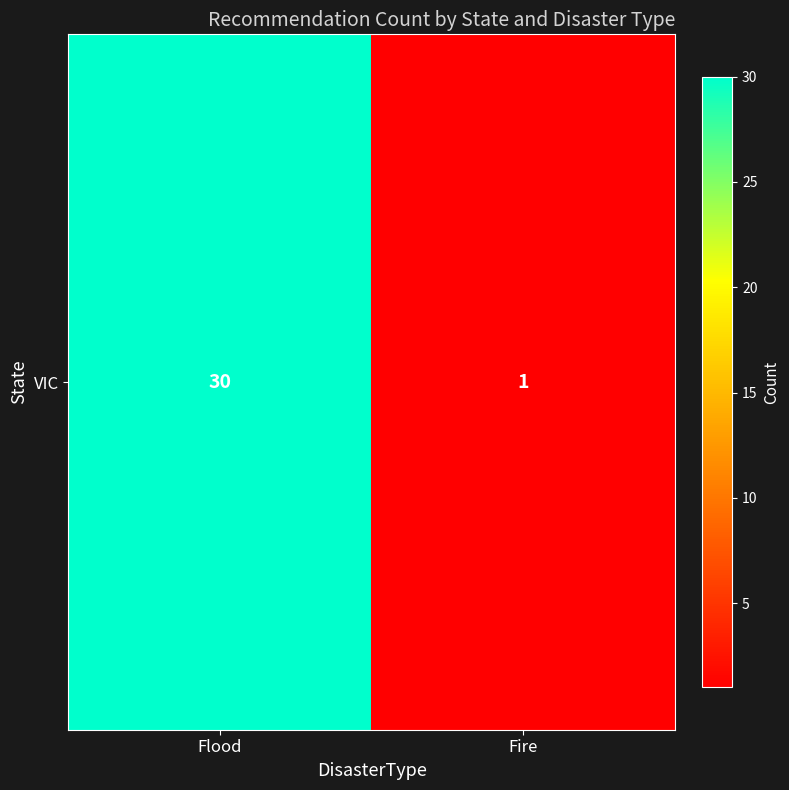

Is it true that the value at Flood is 44?

False